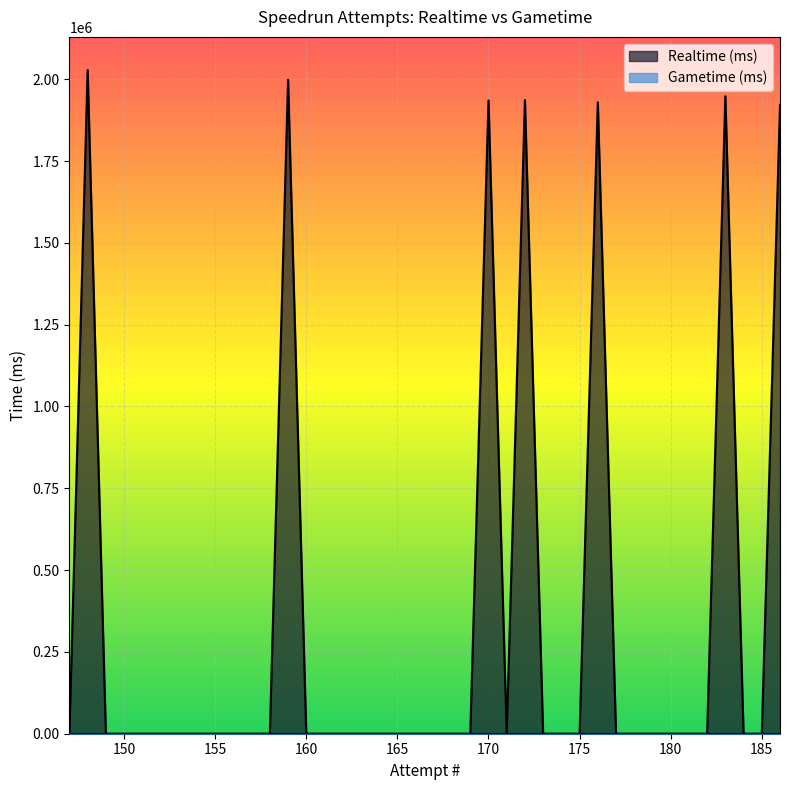

True or false: there are more than 0 points higher than both neighbors.

True